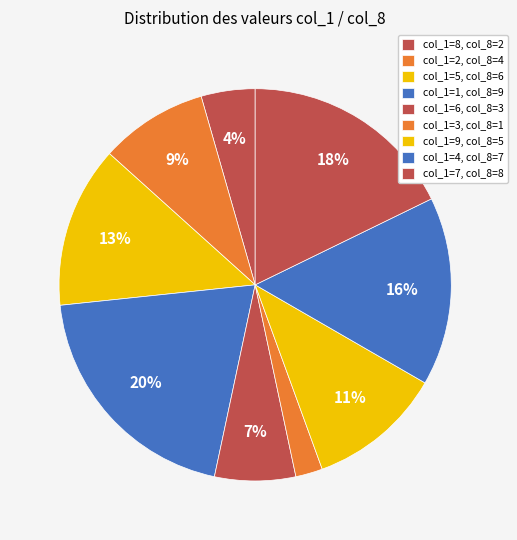

How many segments does this pie chart have?

9